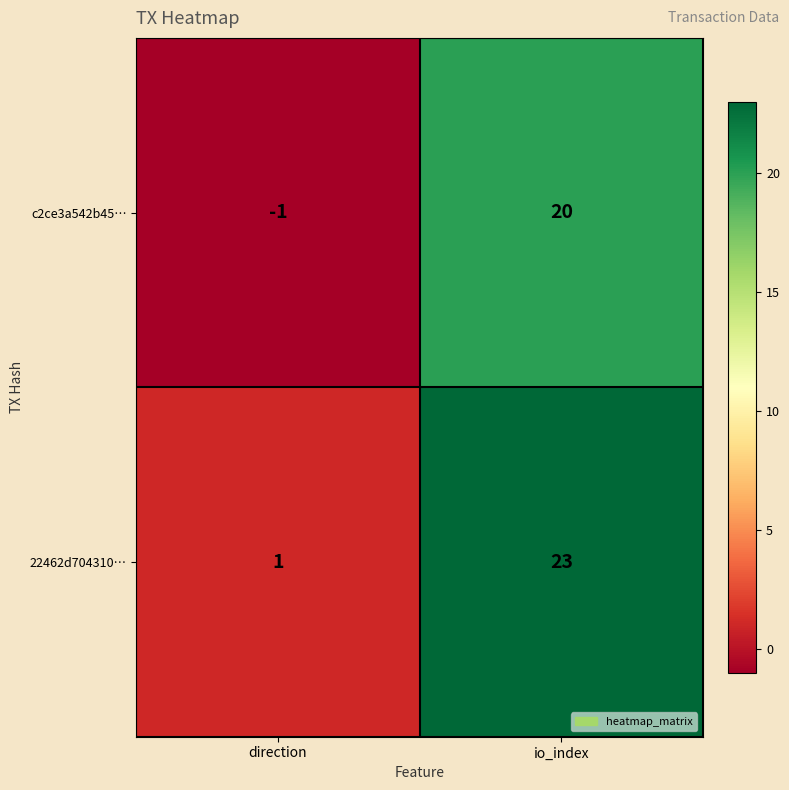

Which series has the largest range (max minus min)?

22462d704310…